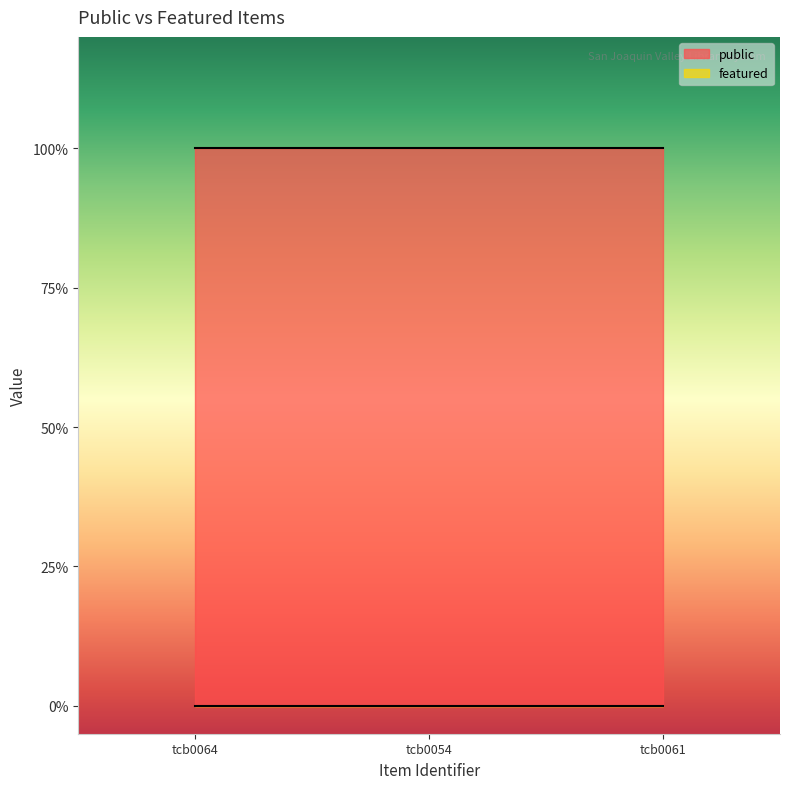

Is it true that public equals 1 at tcb0054?

False